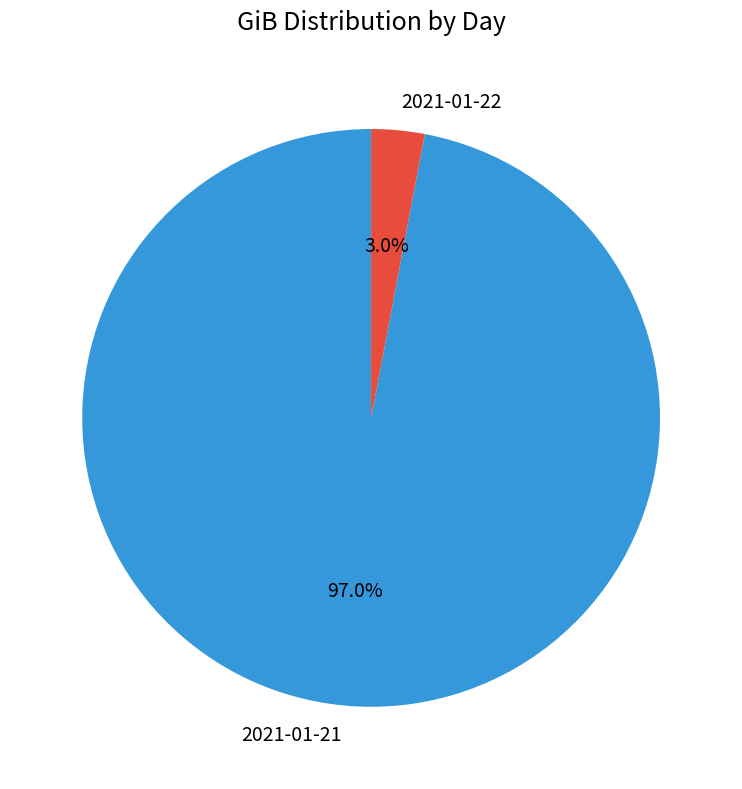

To the nearest percent, what percentage of the pie is 2021-01-21?

97%